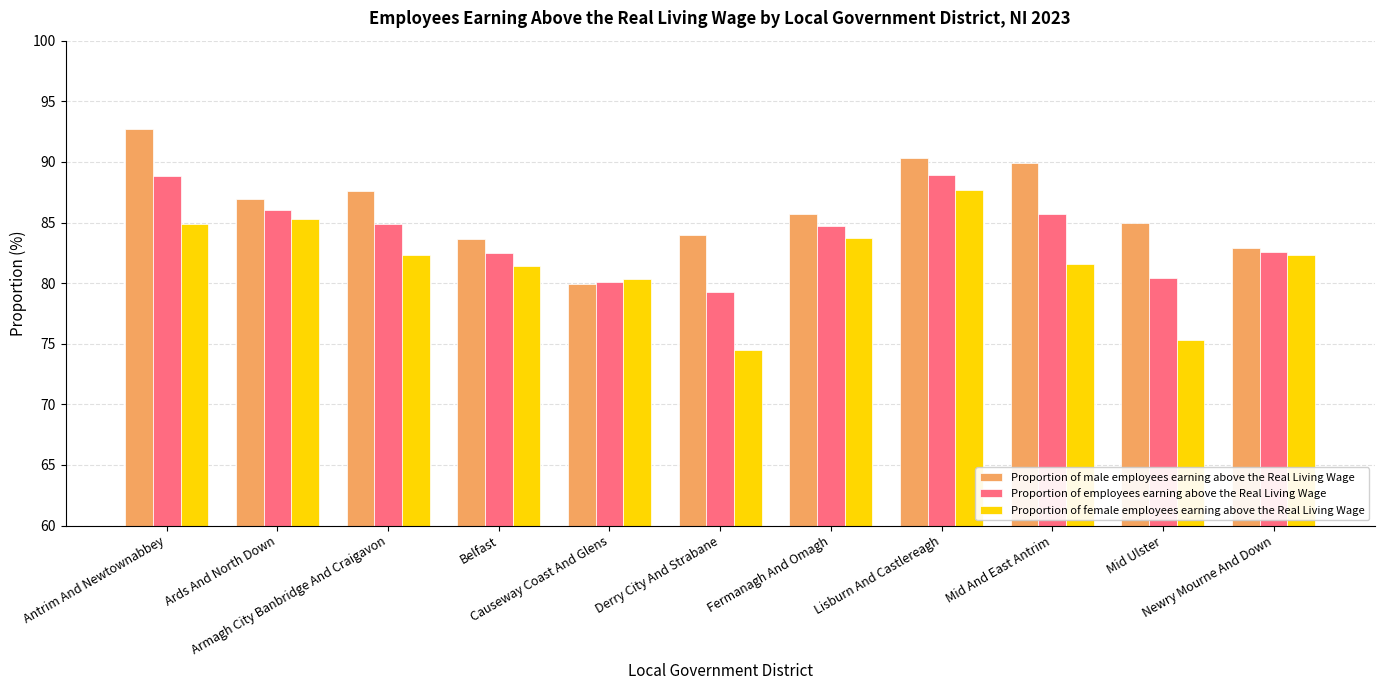

What is the difference between the second highest and second lowest values in the Proportion of male employees earning above the Real Living Wage series?

7.4